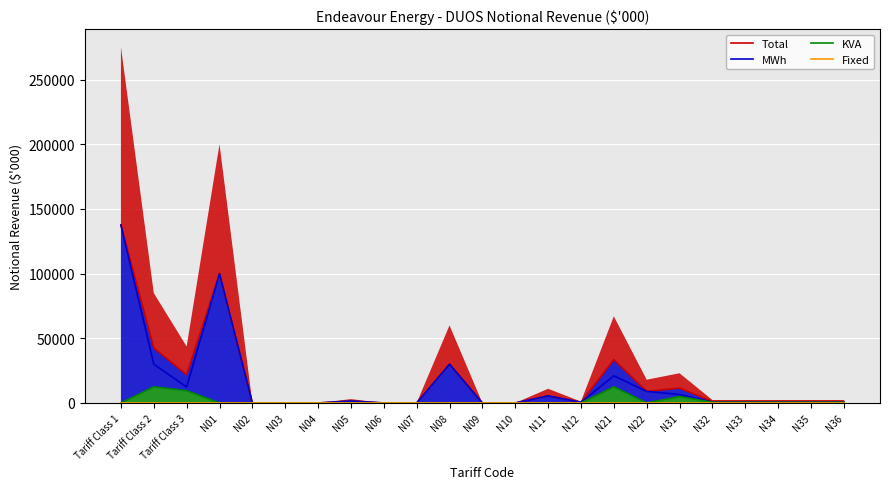

True or false: Total and KVA cross at least once.

False